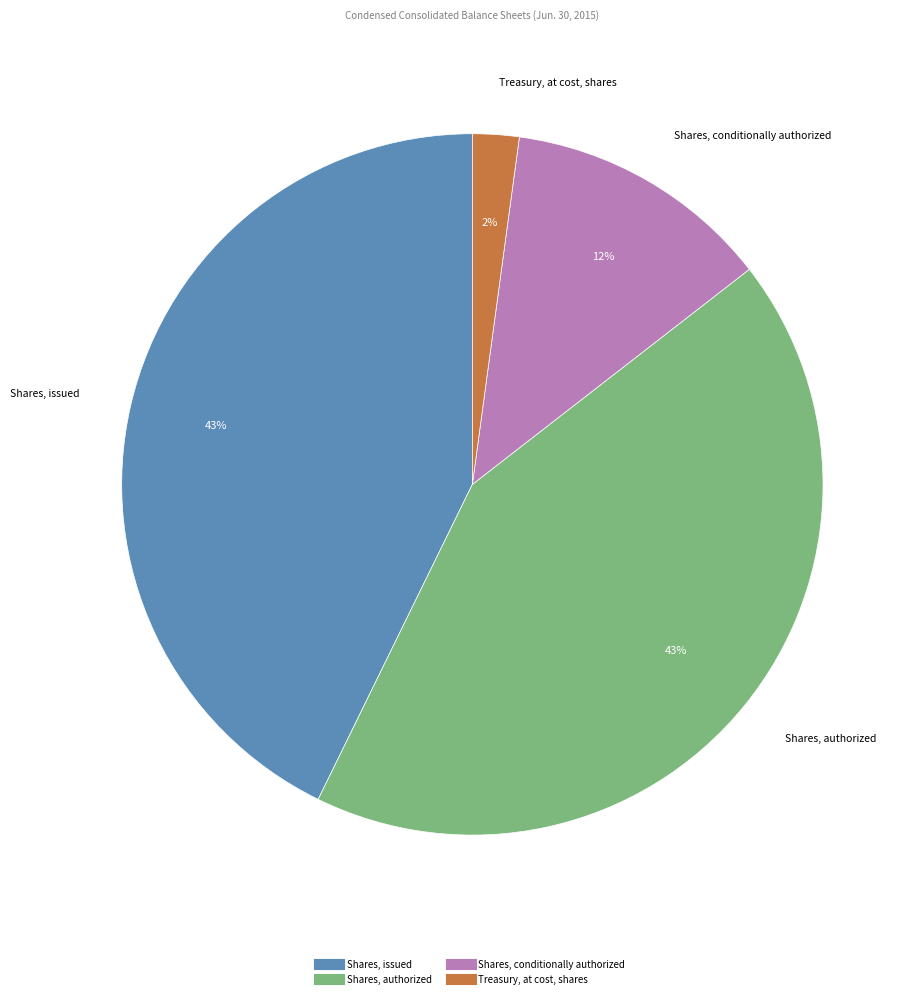

Is Shares, conditionally authorized the majority of the pie?

No